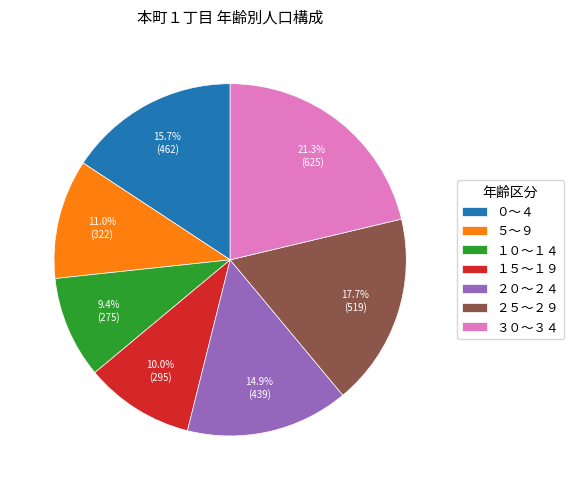

The ３０～３４ slice represents 21% of the pie. True or false?

True